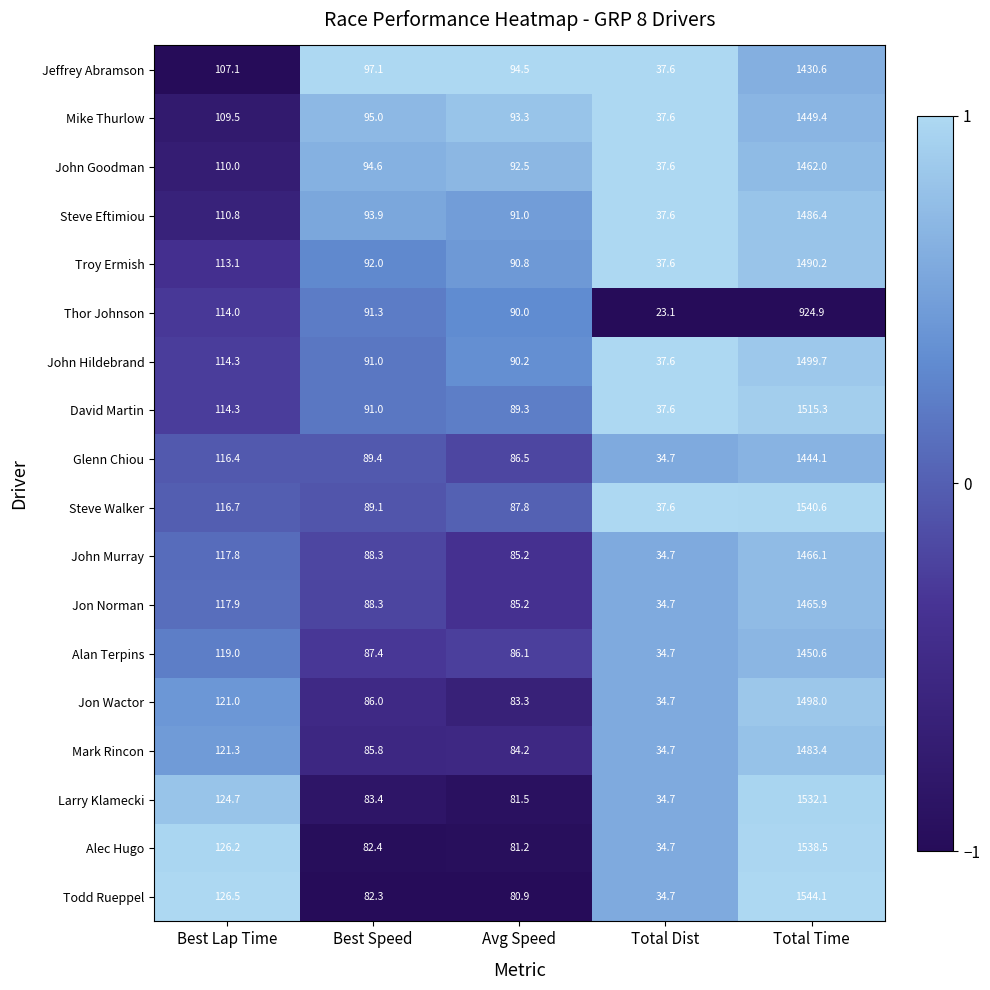

Which series changed the most between Best Lap Time and Total Dist?

Todd Rueppel